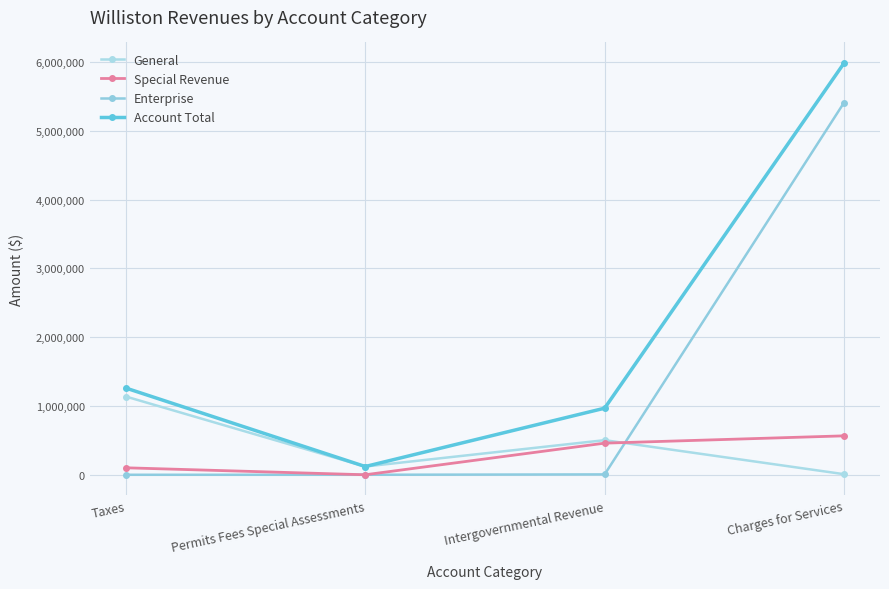

Reading left to right, transcribe all the data shown in this chart.

General: Taxes=1137712	Permits Fees Special Assessments=119729	Intergovernmental Revenue=503055	Charges for Services=8302
Special Revenue: Taxes=101388	Permits Fees Special Assessments=0	Intergovernmental Revenue=459676	Charges for Services=565886
Enterprise: Taxes=0	Permits Fees Special Assessments=0	Intergovernmental Revenue=5415	Charges for Services=5412057
Account Total: Taxes=1260877	Permits Fees Special Assessments=119729	Intergovernmental Revenue=968146	Charges for Services=5986245